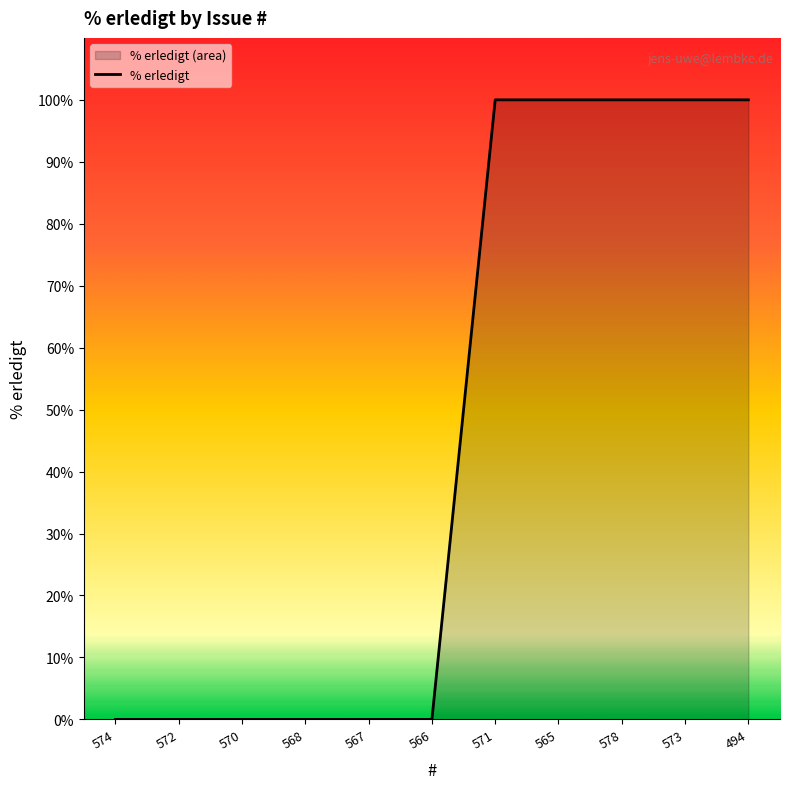

Does the chart have visible grid lines?

No